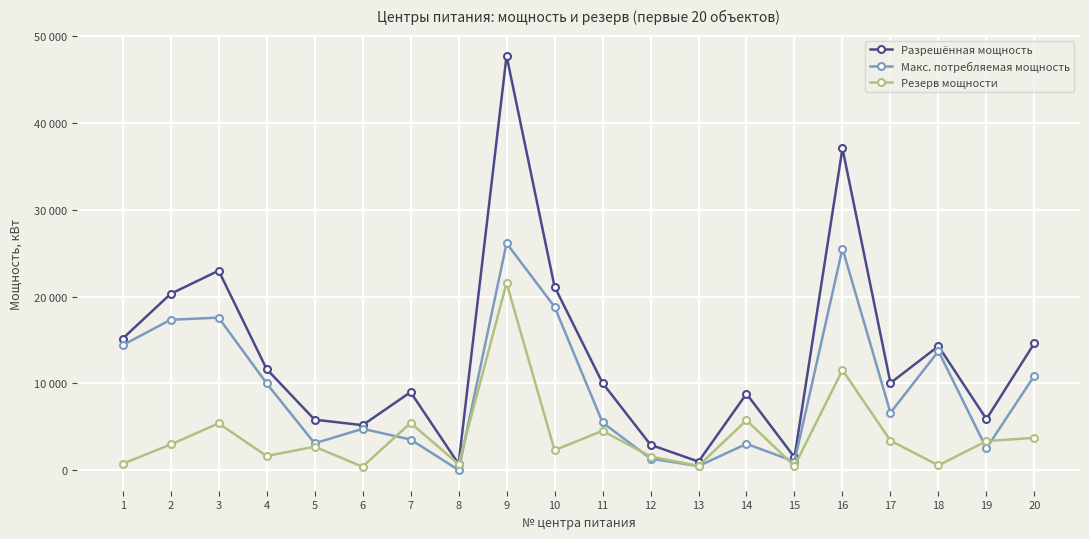

Reading left to right, what are all the values shown in this chart?

Разрешённая мощность: 15162.0	20317.0	22986.0	11662.8	5833.0	5200.0	9004.0	745.0	47720.0	21147.0	10056.0	2944.0	1008.0	8818.0	1504.0	37065.0	10054.0	14299.0	5900.0	14648.0
Макс. потребляемая мощность: 14409.3	17336.8	17579.9	10012.0	3111.9	4780.9	3546.7	38.0	26145.0	18826.3	5508.7	1351.0	491.9	3049.4	1010.6	25529.6	6633.9	13721.5	2535.5	10905.2
Резерв мощности: 752.7	2980.2	5406.1	1650.8	2721.1	419.1	5457.3	707.0	21575.0	2320.7	4547.3	1593.0	516.1	5768.6	493.4	11535.4	3420.1	577.5	3364.5	3742.8